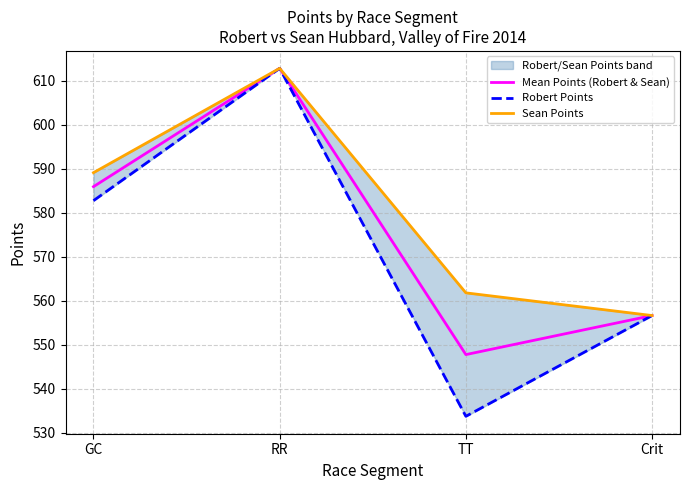

Is it true that Robert Points equals 937.2 at TT?

False